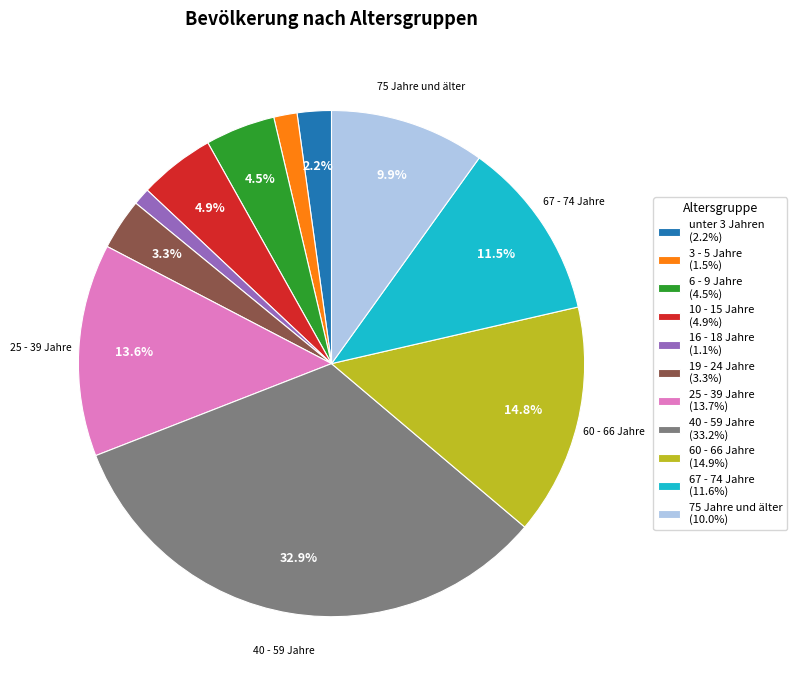

What is the ratio of the value at unter 3 Jahren (2.2%) to the value at 6 - 9 Jahre (4.5%)?

0.5